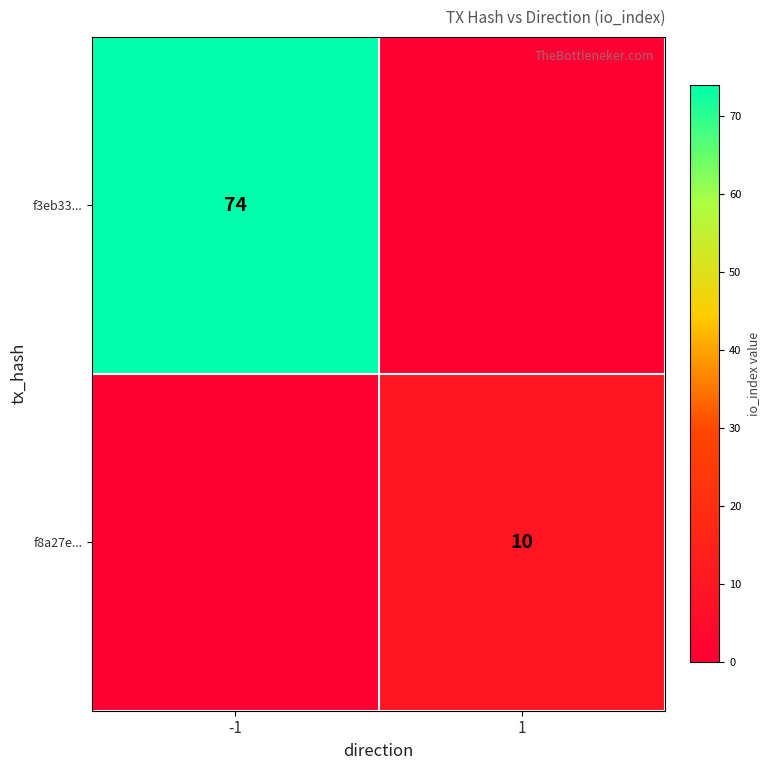

True or false: f8a27e... has a value of 17 at 1.

False